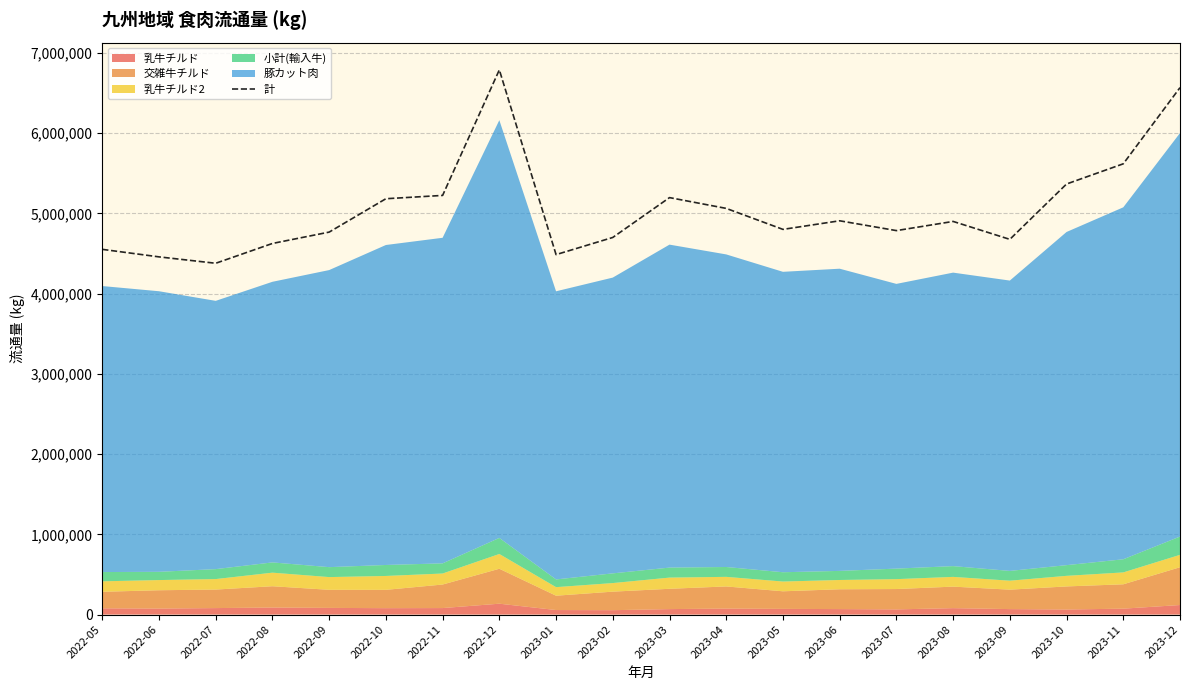

Reading left to right, extract all data points from this chart.

4551155	4457346	4377751	4624542	4766075	5181935	5223181	6787861	4485540	4699295	5195928	5061442	4799999	4907029	4784769	4898997	4675642	5365488	5617151	6566568